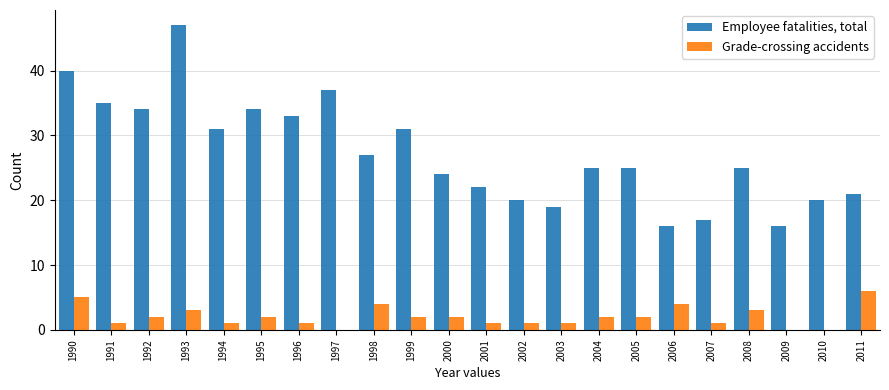

Count the number of categories in the chart.

22